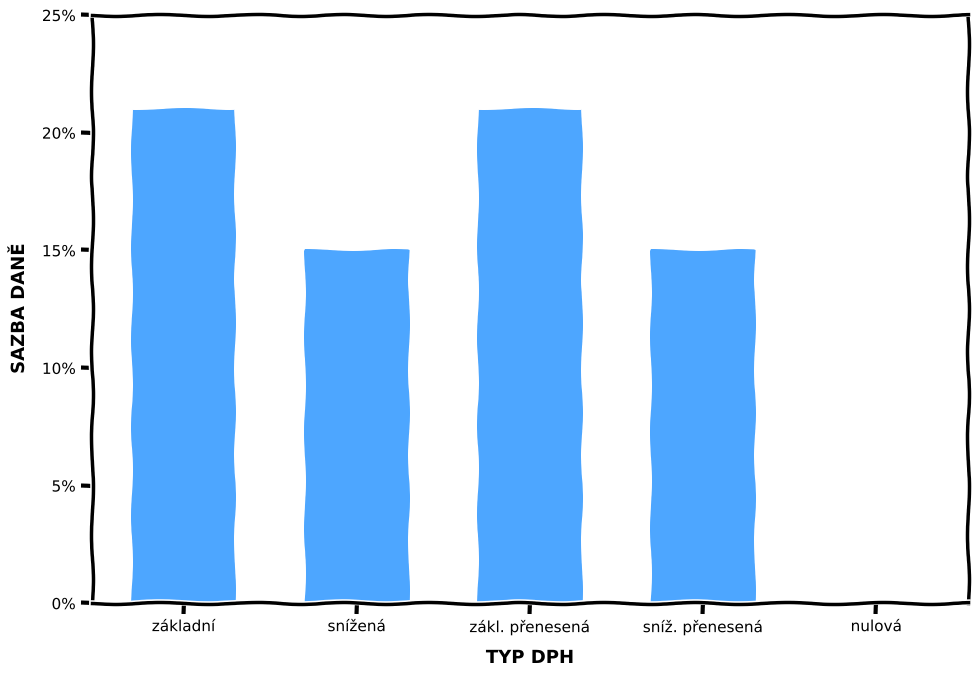

What is the sum of all values?

0.7